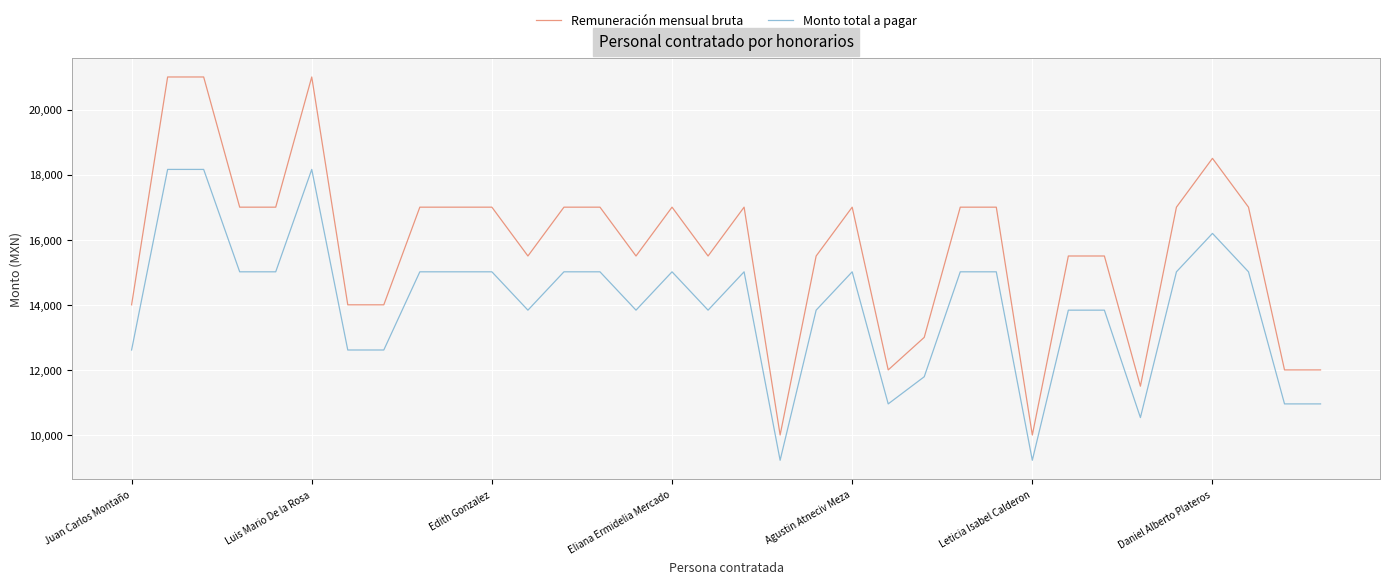

Which series has the largest total across all categories?

Remuneración mensual bruta